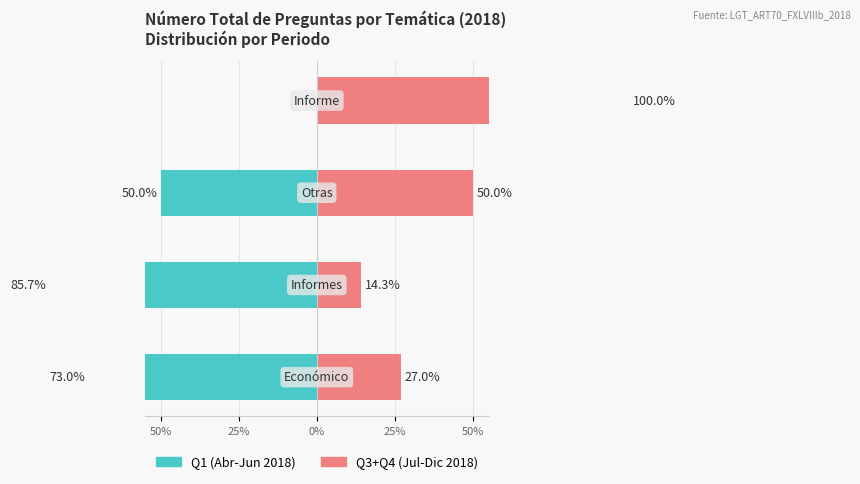

How many bars are there in each group?

2